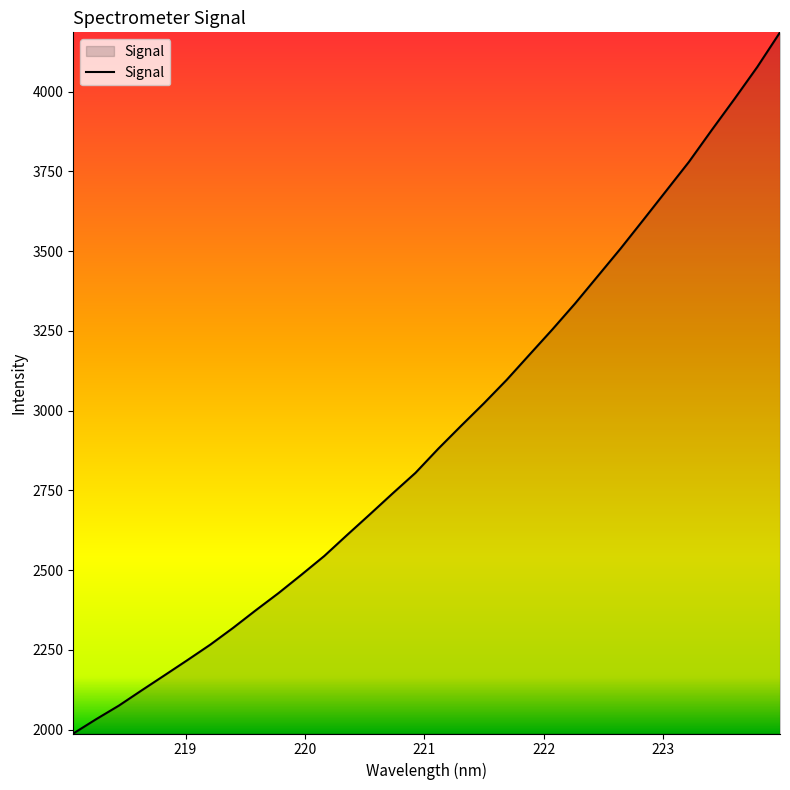

Does the chart display data point markers on the line(s)?

No